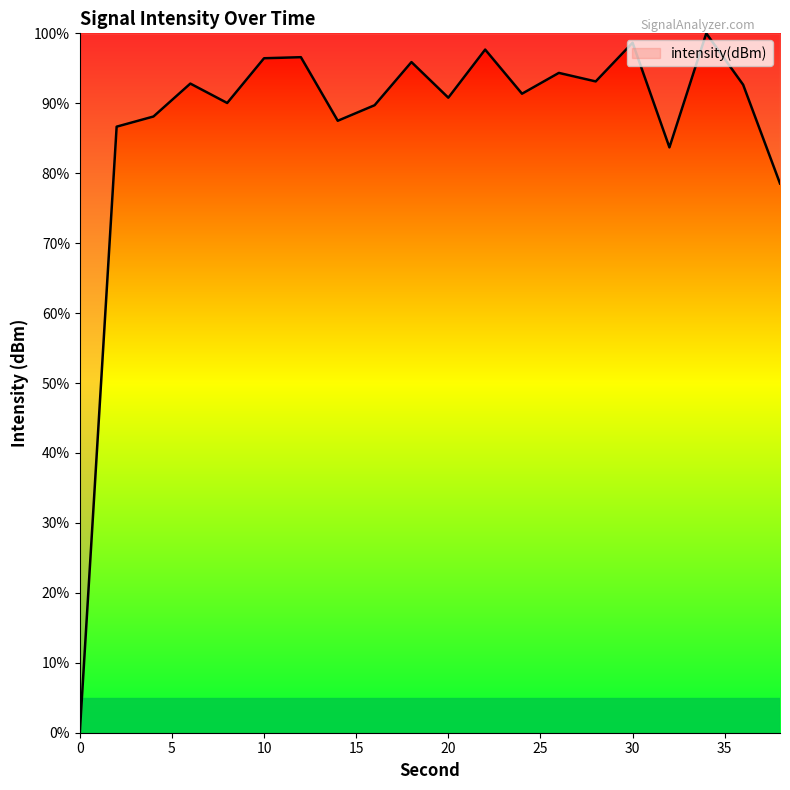

What is the maximum value shown in the chart?

100.0